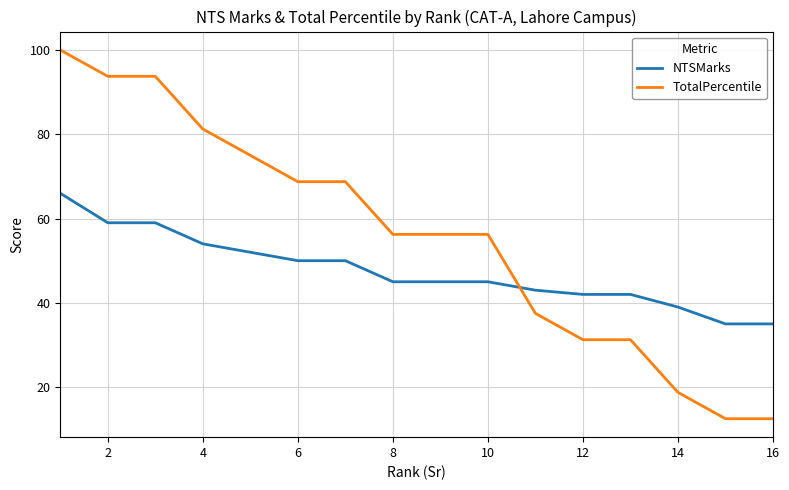

Which series has the widest spread of values?

TotalPercentile